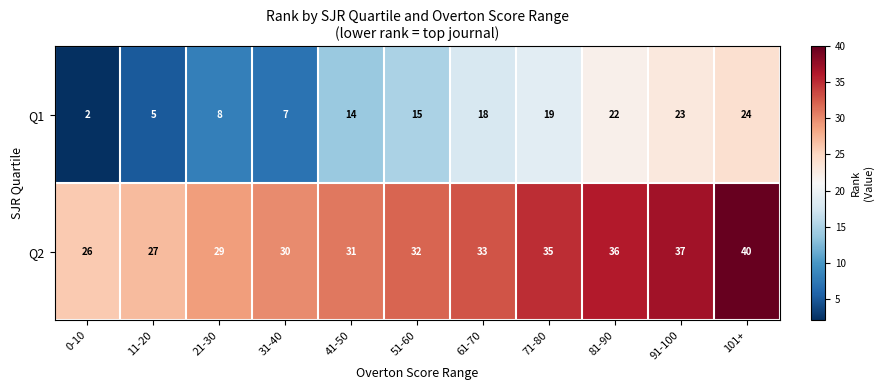

What is the spread (max minus min) of values at 0-10?

24